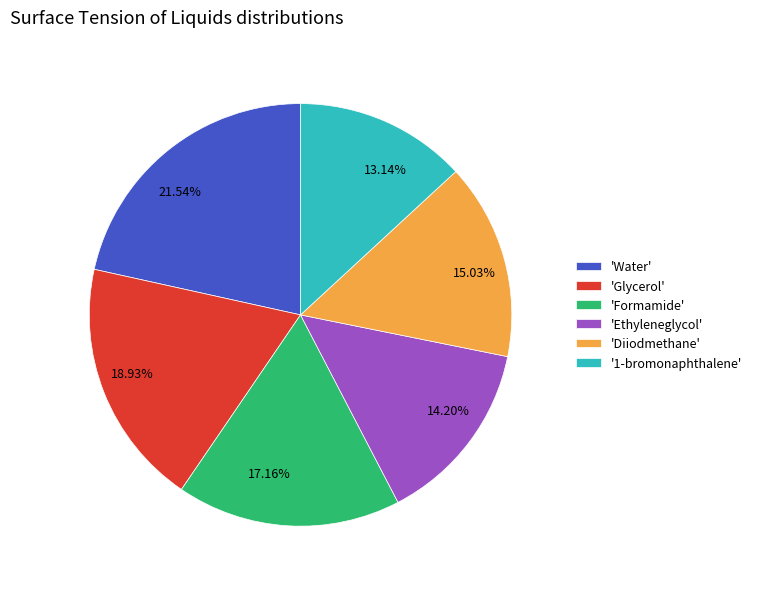

How many slices are in this pie chart?

6